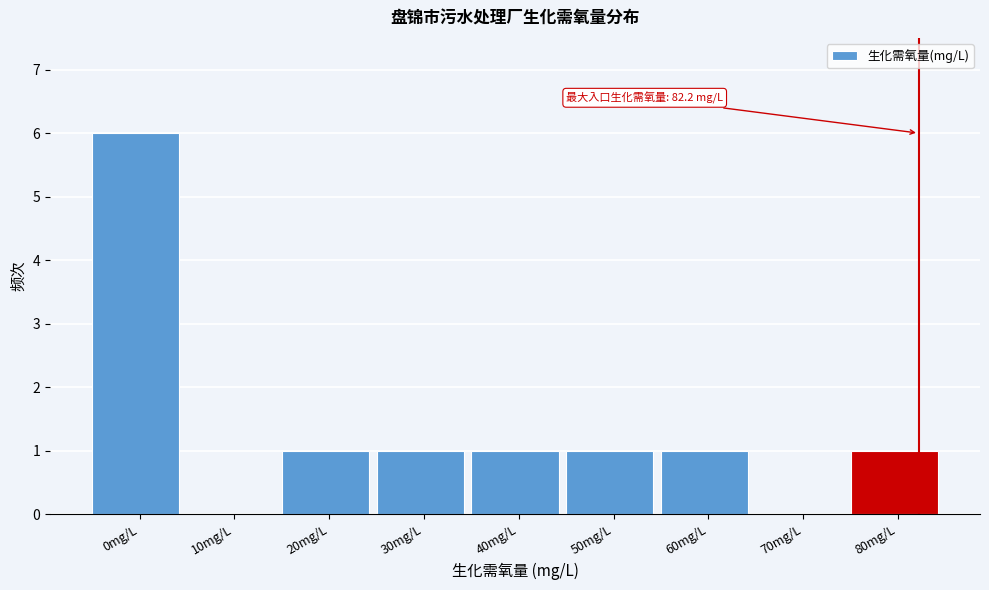

Reading left to right, extract all data points from this chart.

0mg/L=6	10mg/L=0	20mg/L=1	30mg/L=1	40mg/L=1	50mg/L=1	60mg/L=1	70mg/L=0	80mg/L=1